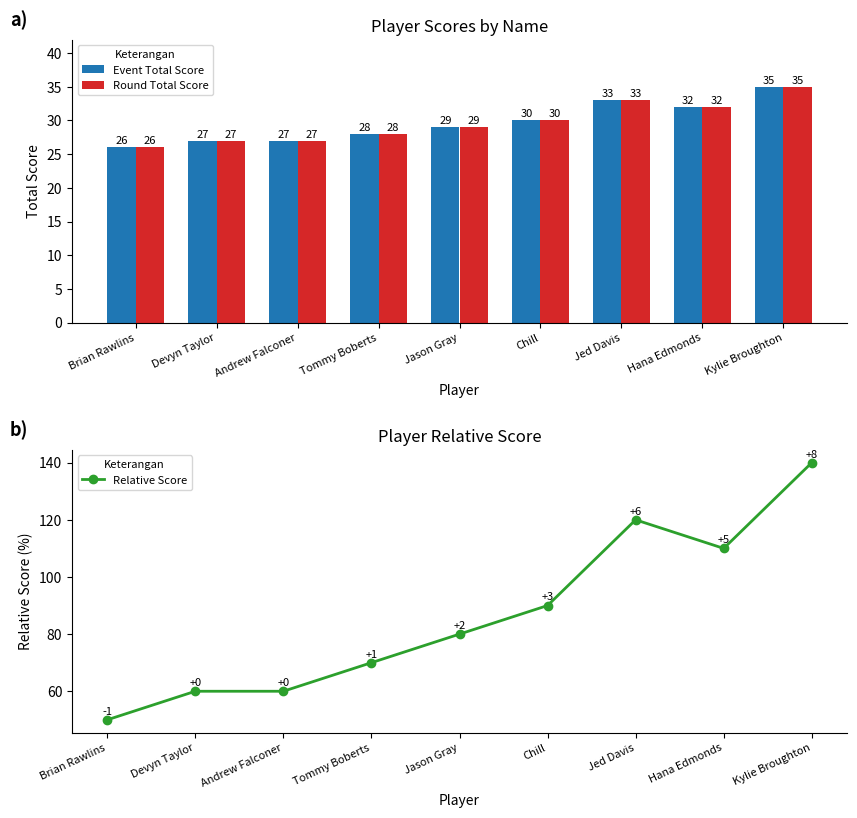

What is the label of the 9th bar from the left?

Kylie Broughton